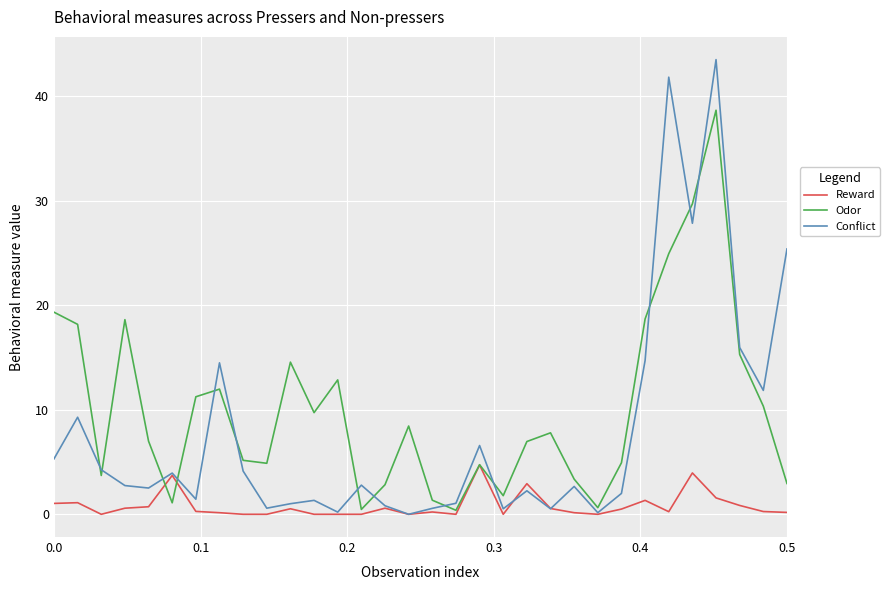

What is the difference between the maximum and minimum values in the Odor series?

38.3